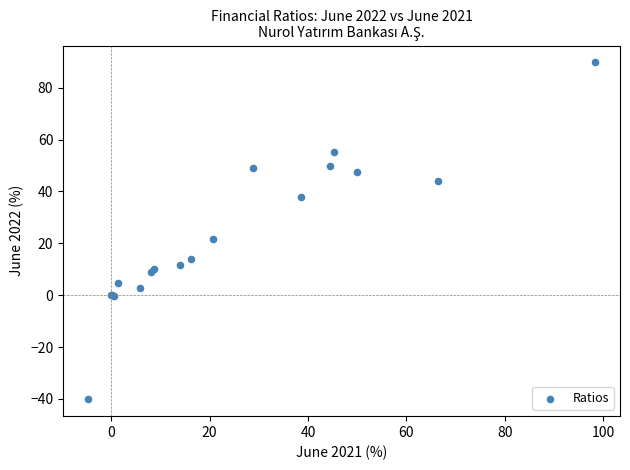

What Y value in the scatter plot is closest to 24?

21.7